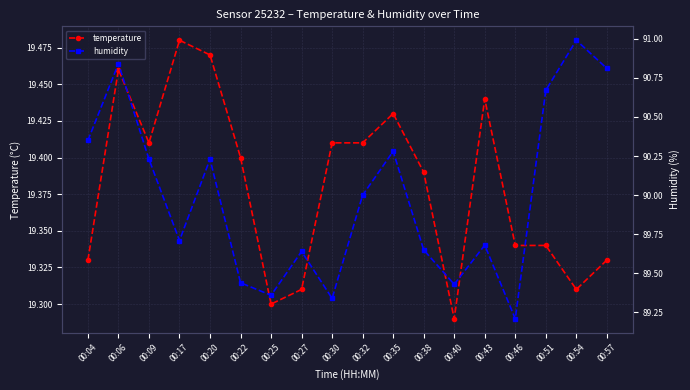

True or false: humidity and temperature intersect in this chart.

False